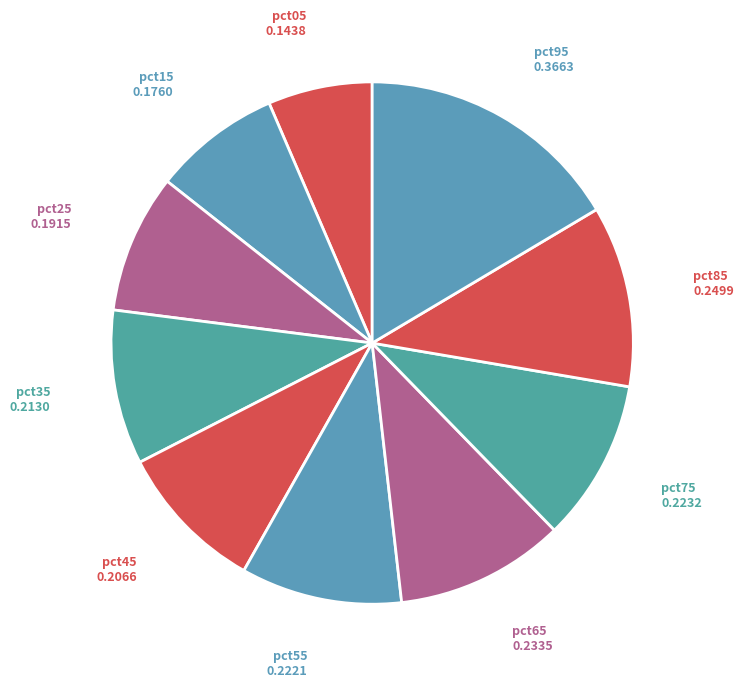

How many segments does this pie chart have?

10